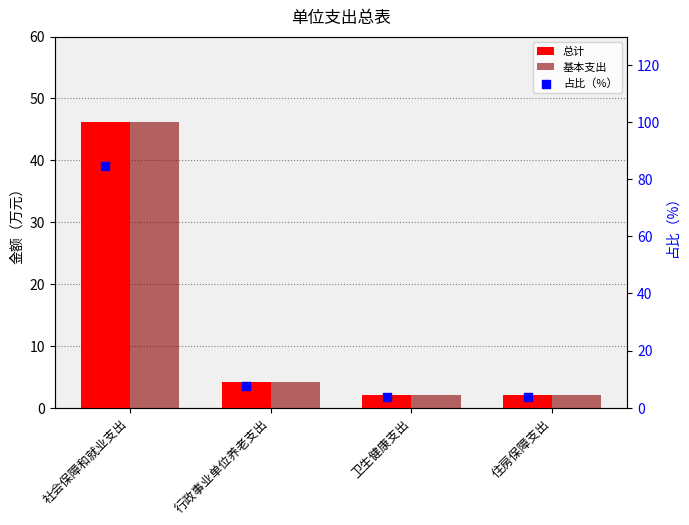

Which series contains the highest Y value?

占比（%）